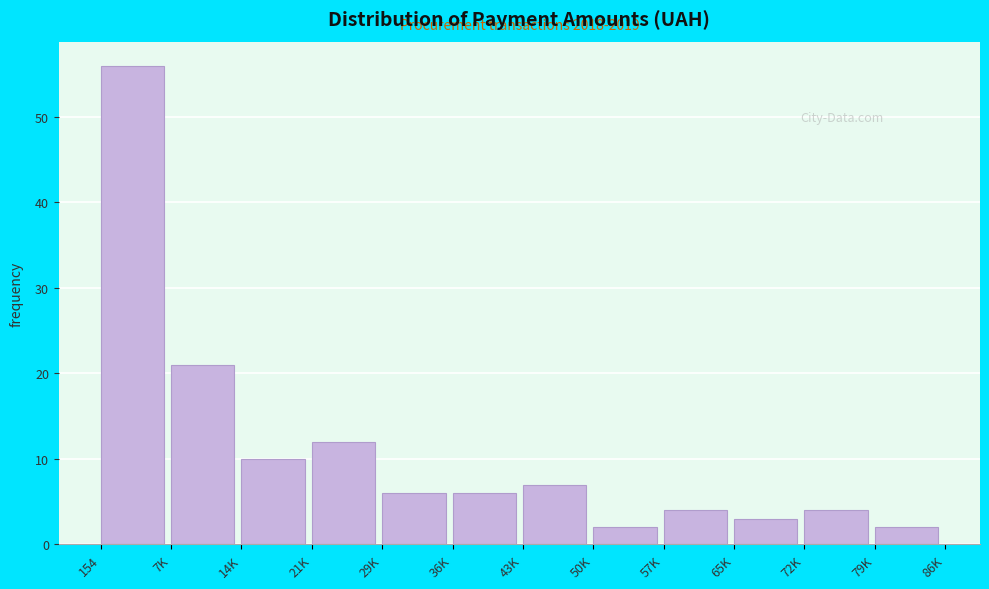

Reading left to right, transcribe all the data shown in this chart.

56	21	10	12	6	6	7	2	4	3	4	2